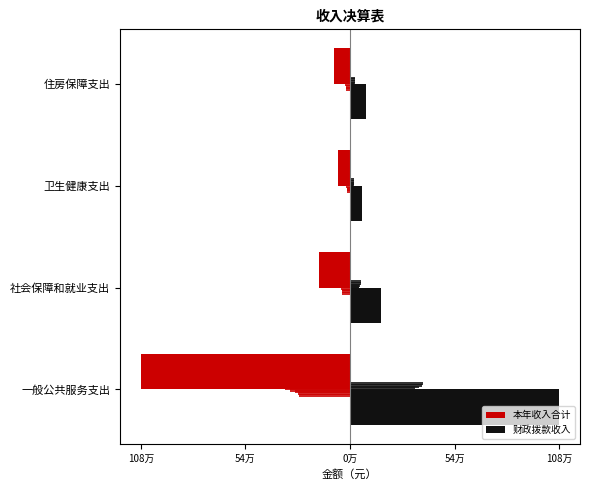

What is the average value of the 本年收入合计 series?

-347289.0